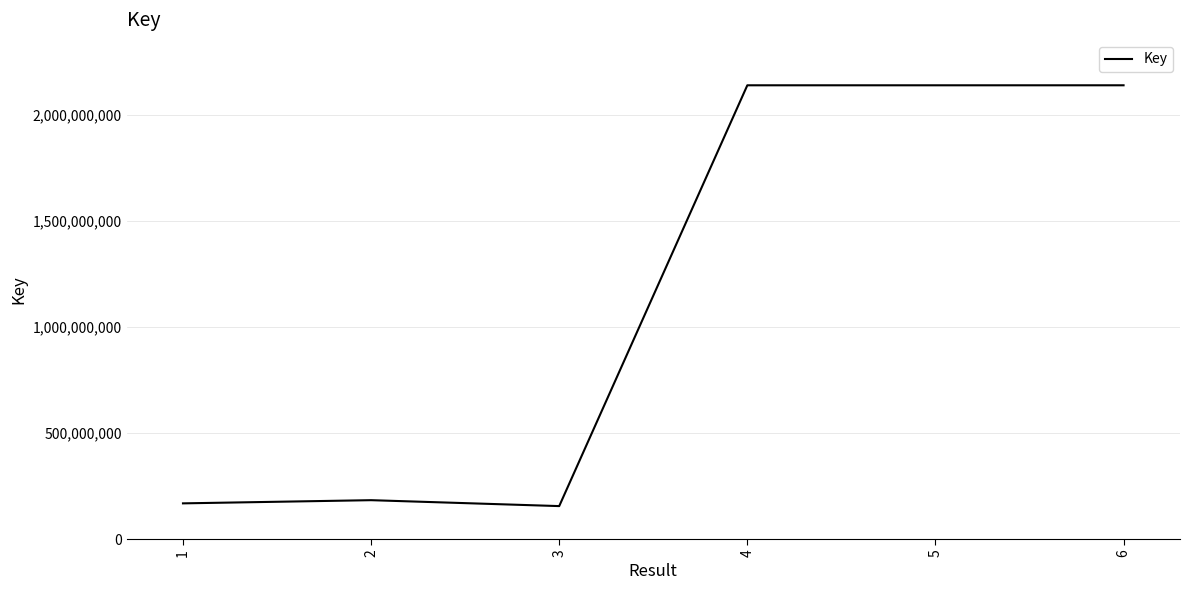

Where is the data nearest to the value 1146971949?

2